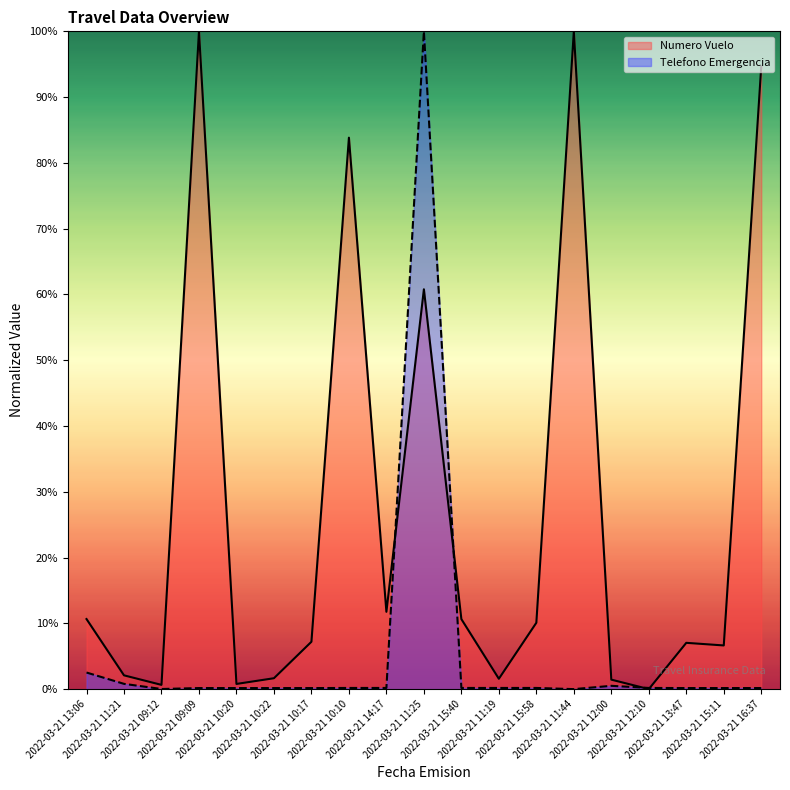

Between which two adjacent categories do Numero Vuelo and Telefono Emergencia first intersect?

2022-03-21 14:17 and 2022-03-21 11:25